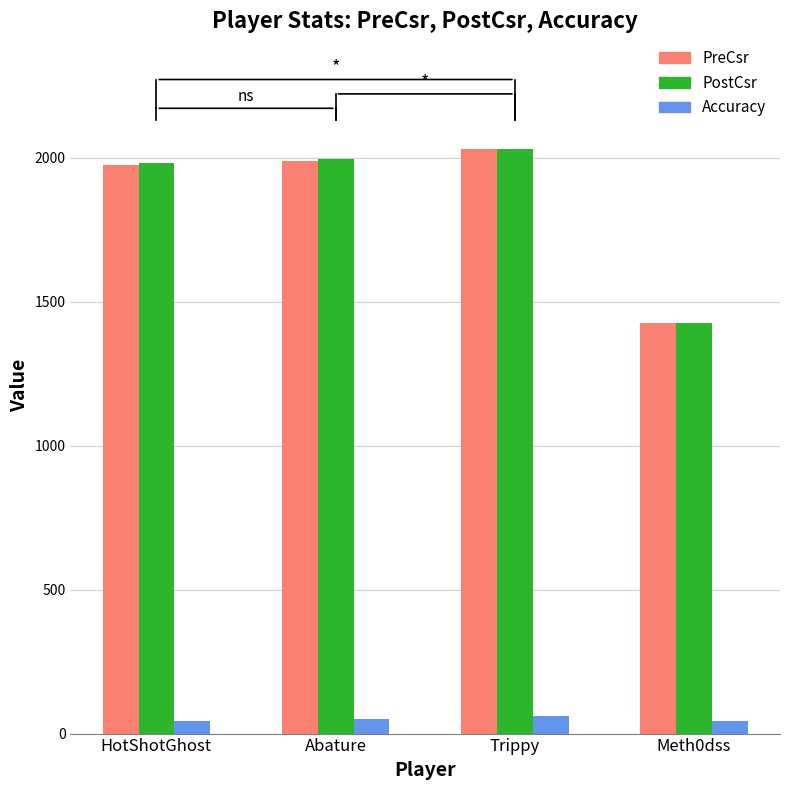

What is the lowest value of the PostCsr series?

1428.0